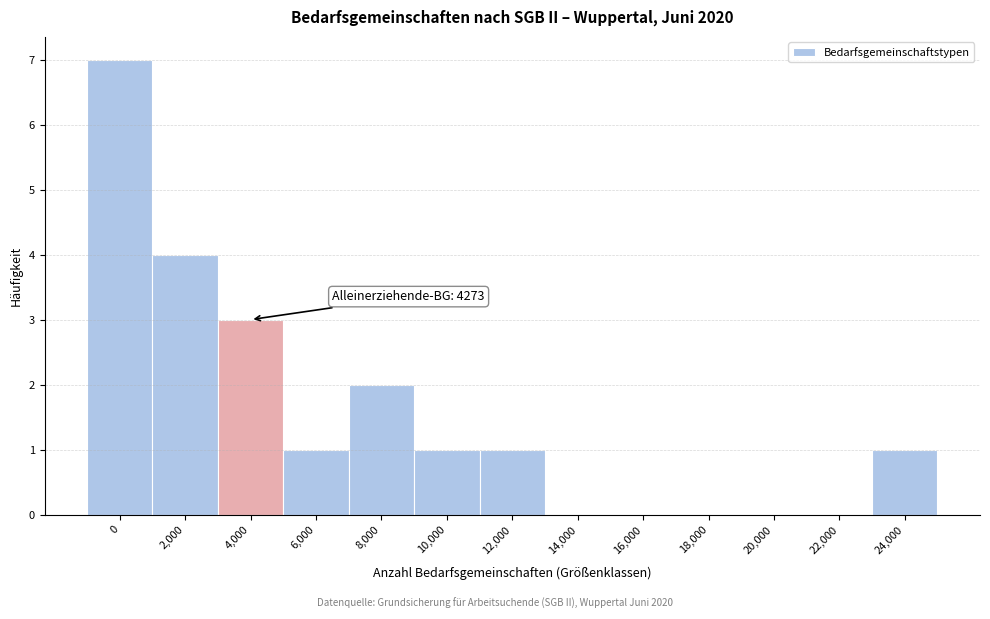

Reading left to right, list all the values displayed in this chart.

0=7	2,000=4	4,000=3	6,000=1	8,000=2	10,000=1	12,000=1	14,000=0	16,000=0	18,000=0	20,000=0	22,000=0	24,000=1